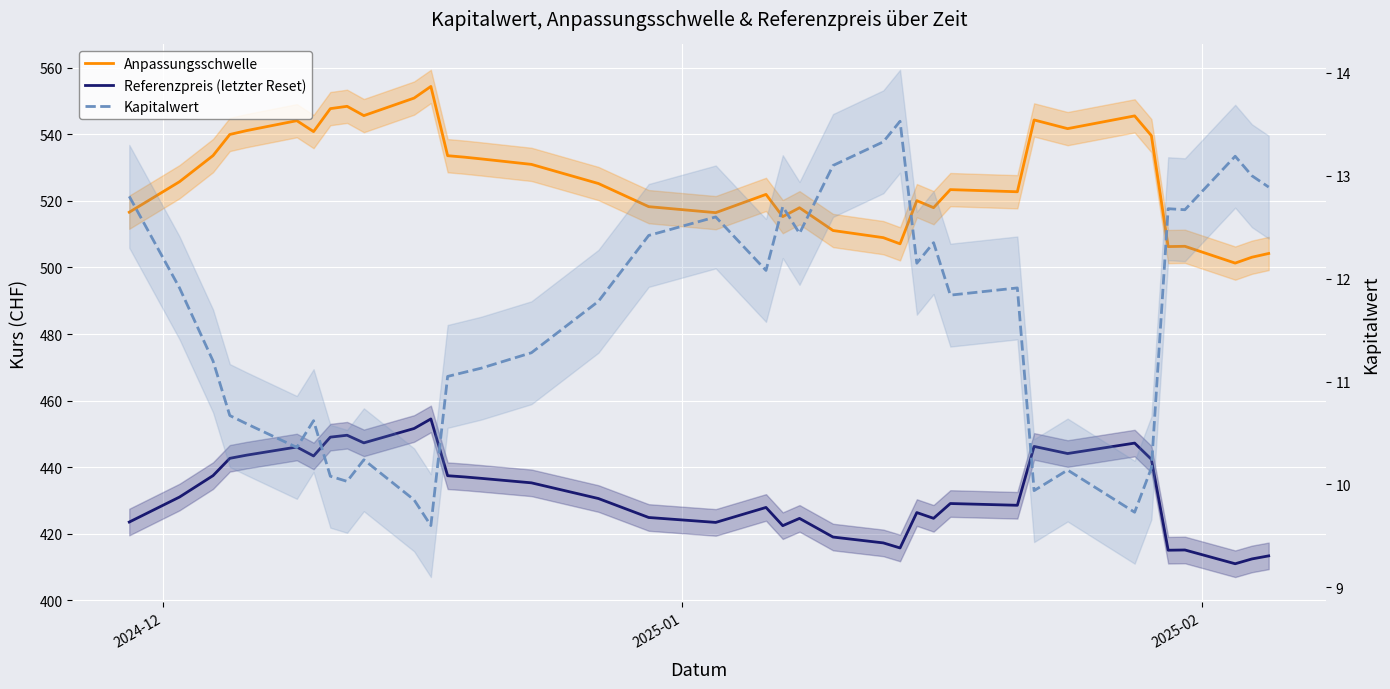

What is the value of the Anpassungsschwelle point at the 11th from the left?

550.9